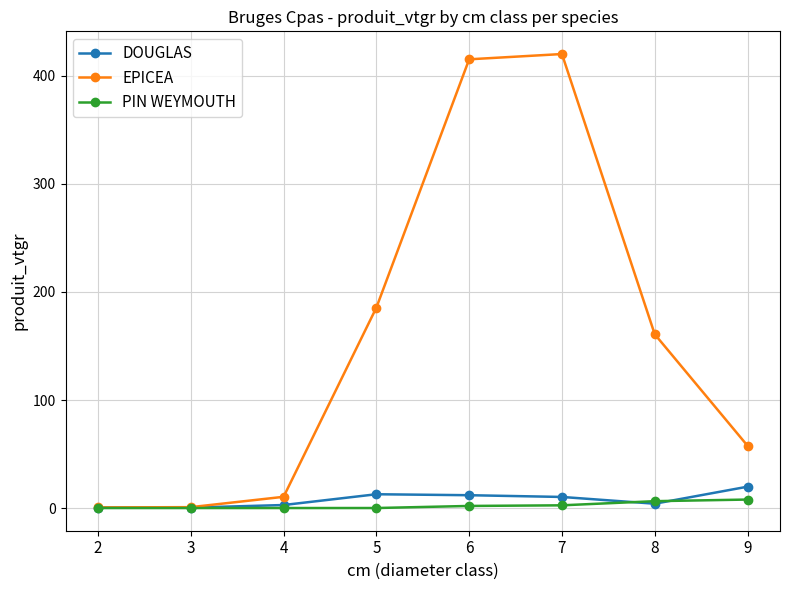

How many values in the DOUGLAS series exceed 10?

4